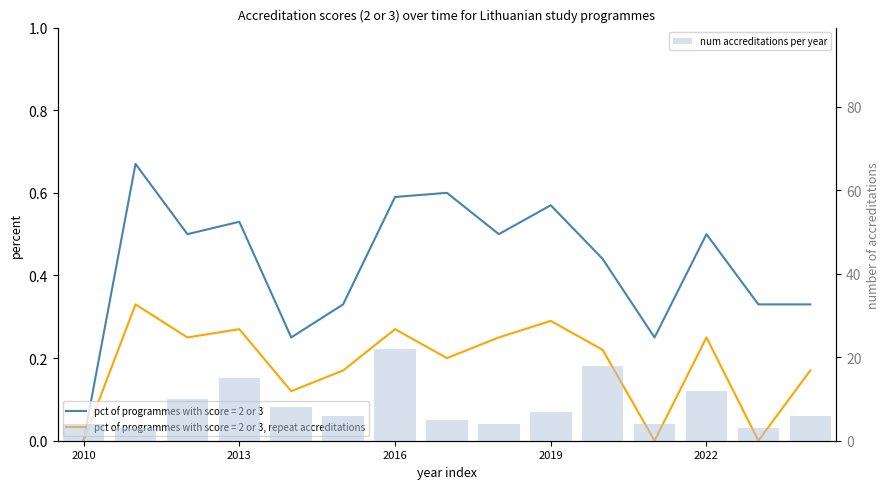

Is it true that the value at 7 is 5?

True